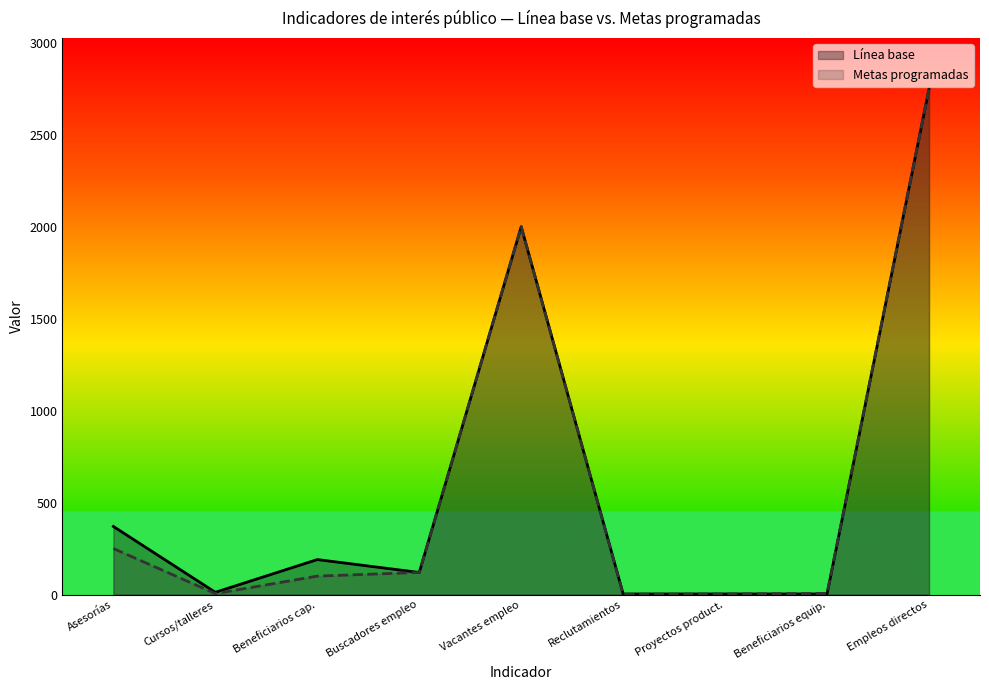

What is the value of the Línea base point at the 1st from the left?

370